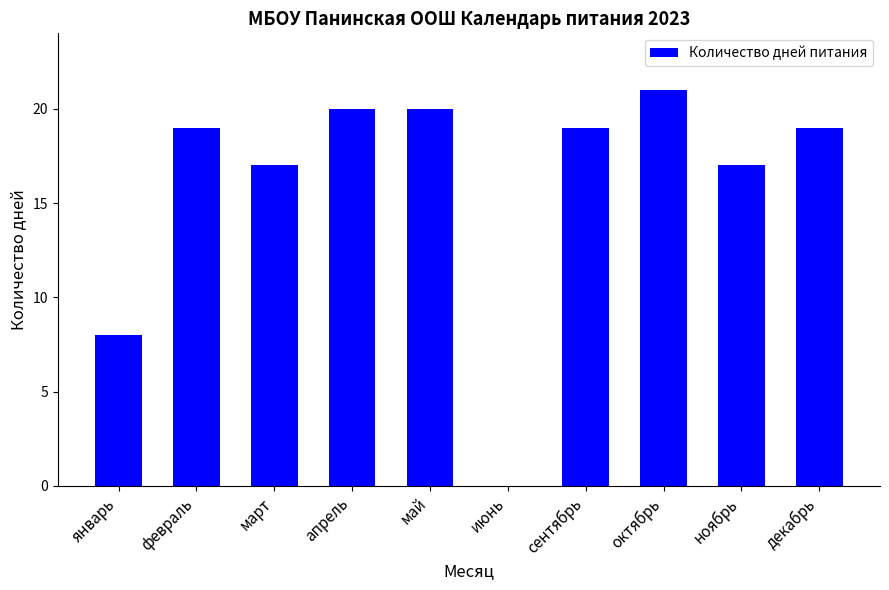

Is it true that the value at март is 4?

False